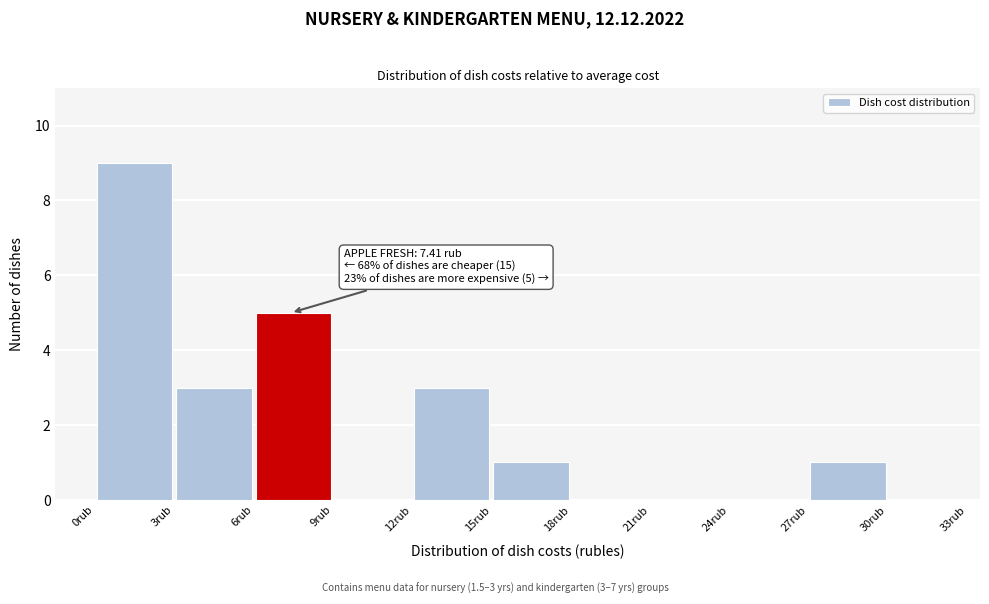

Which range on the x-axis has the tallest bar?

0 to 3